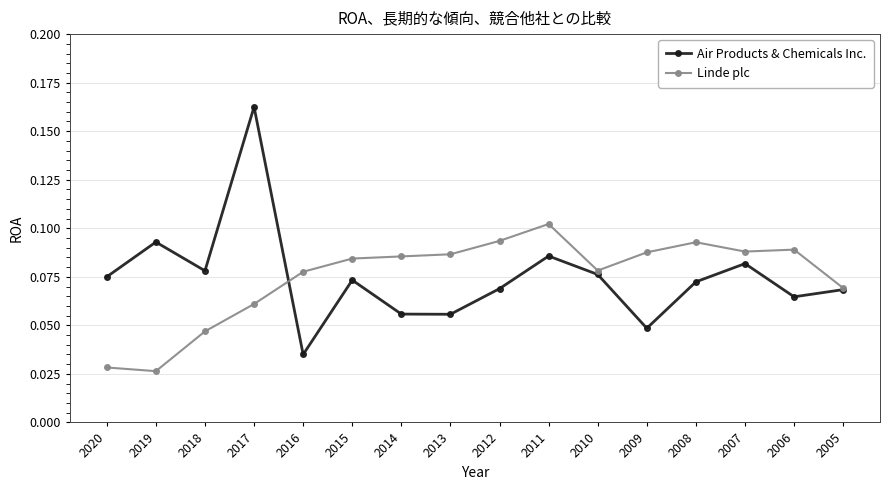

The Linde plc series shows 0.0 at 2009. True or false?

False